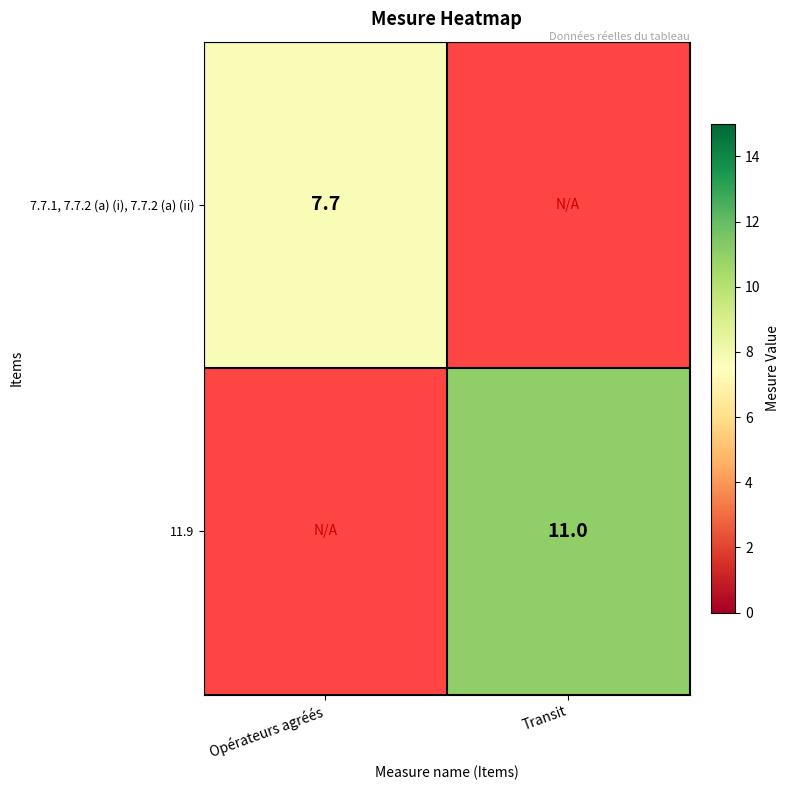

True or false: 11.9 has a value of 11.0 at Transit.

True